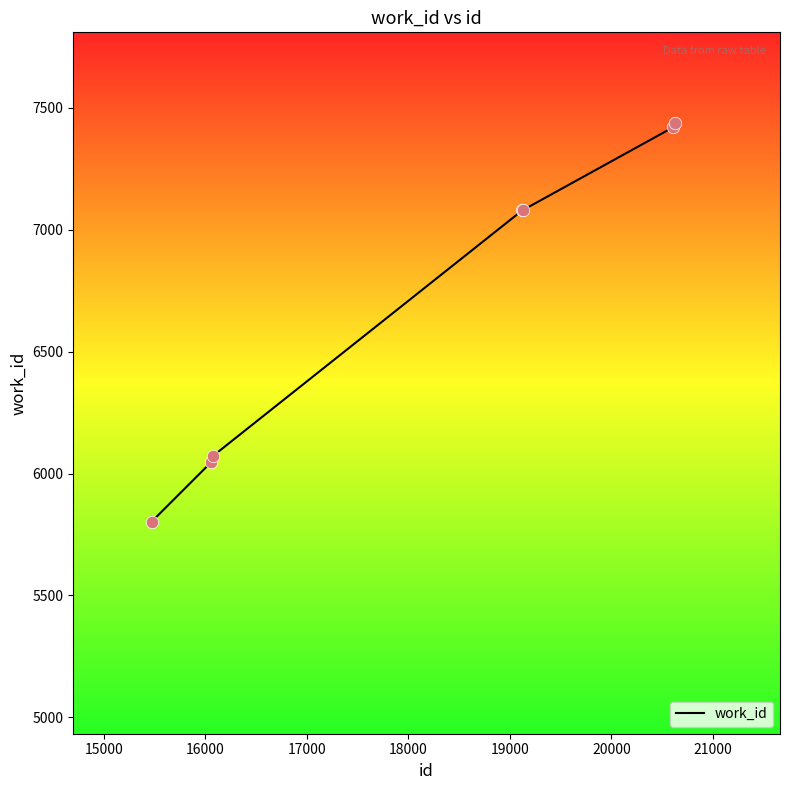

What is the difference between the second highest and minimum values?

1618